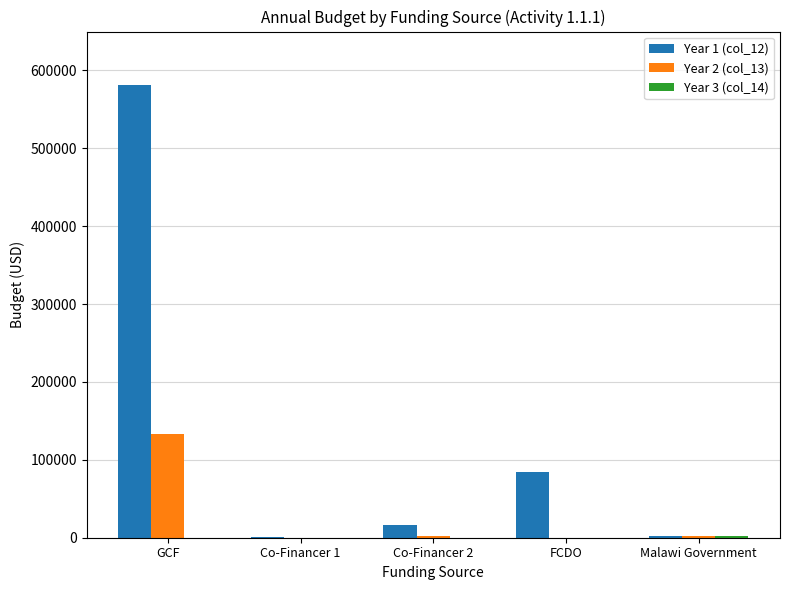

True or false: Year 1 (col_12) has a value of 147611.9 at FCDO.

False